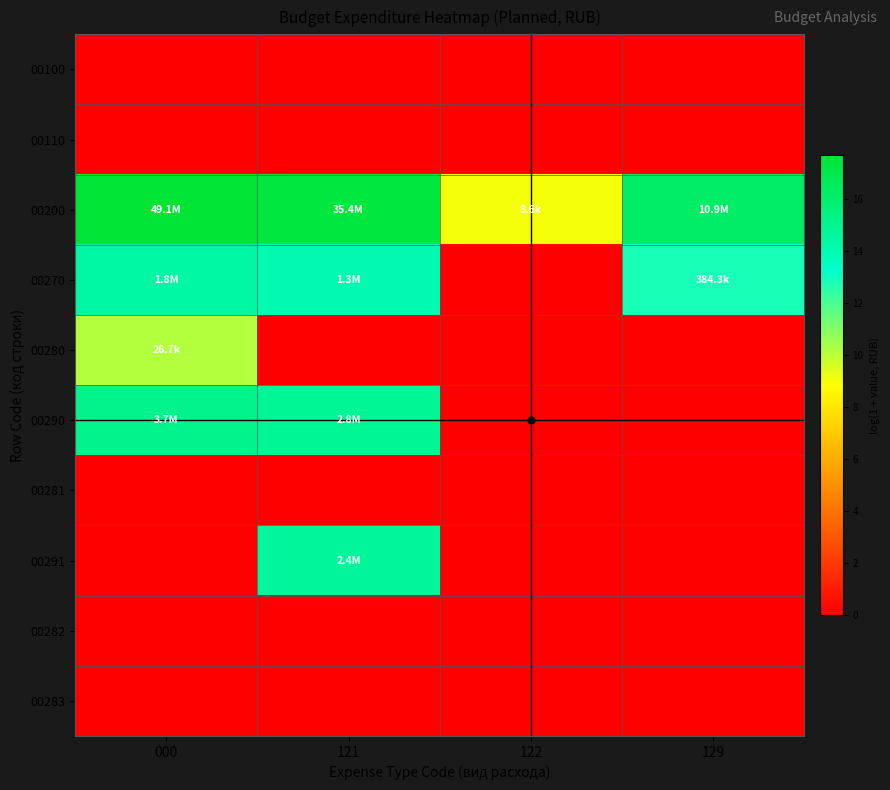

Which series has the largest total across all categories?

00200